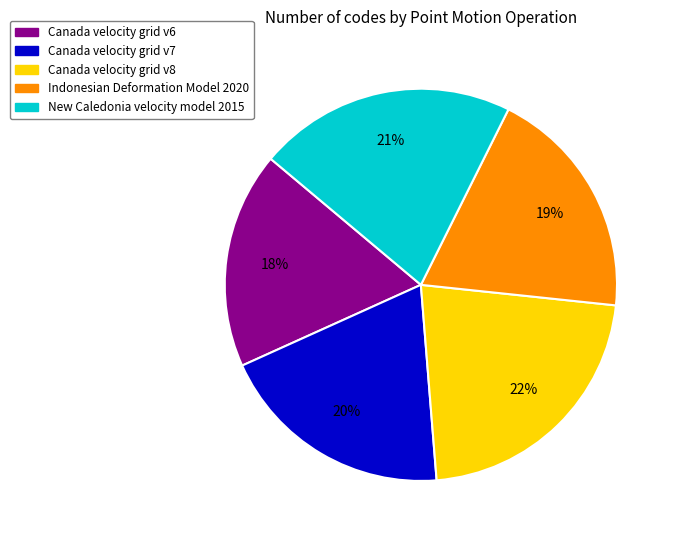

To the nearest percent, what percentage of the pie is Canada velocity grid v6?

18%